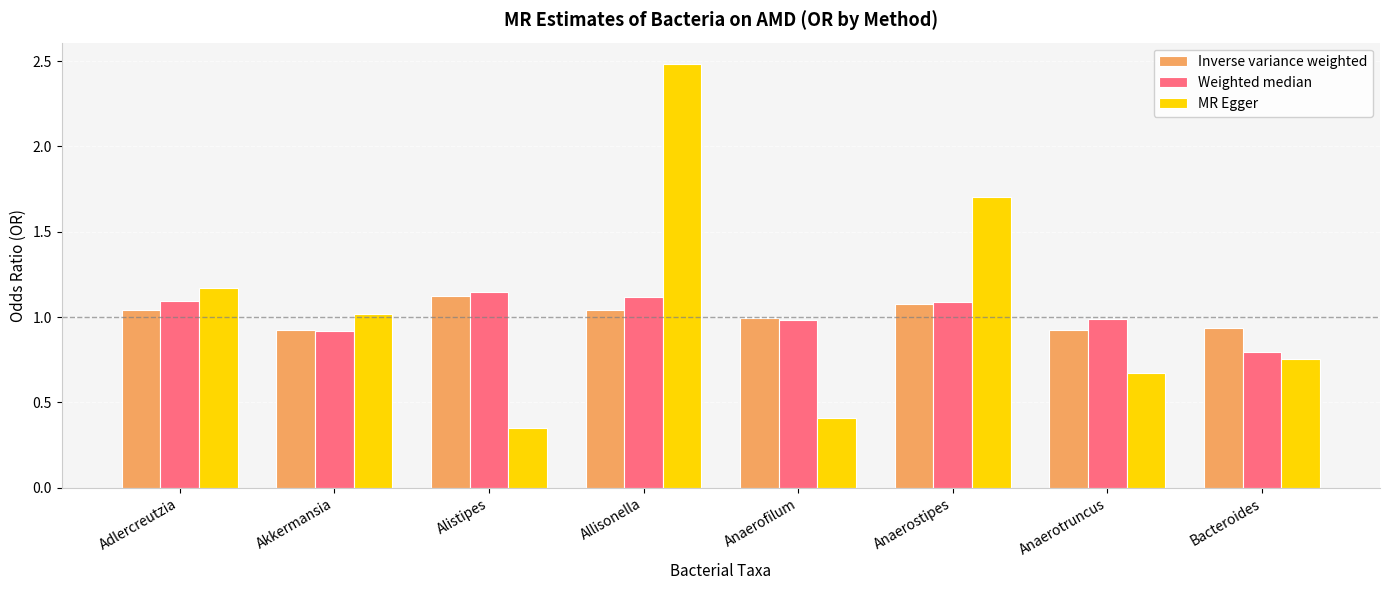

True or false: Weighted median has a value of 0.6 at Alistipes.

False